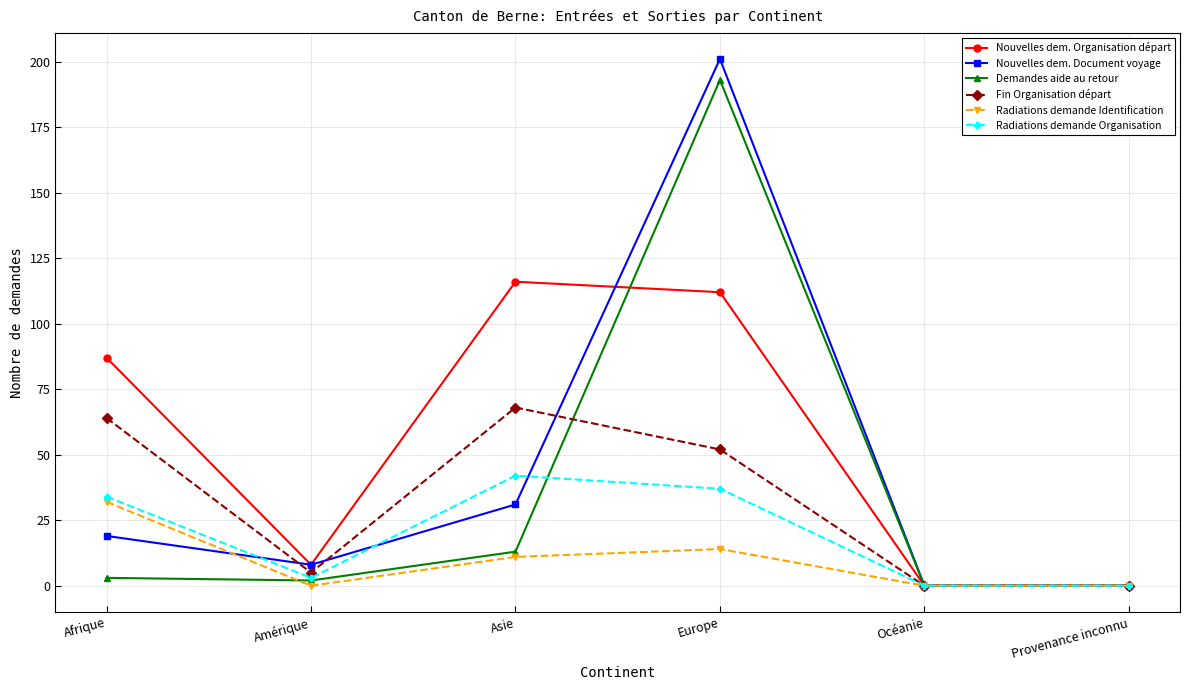

Reading left to right, what are all the values shown in this chart?

Nouvelles dem. Organisation départ: 87	8	116	112	0	0
Nouvelles dem. Document voyage: 19	8	31	201	0	0
Demandes aide au retour: 3	2	13	193	0	0
Fin Organisation départ: 64	5	68	52	0	0
Radiations demande Identification: 32	0	11	14	0	0
Radiations demande Organisation: 34	3	42	37	0	0